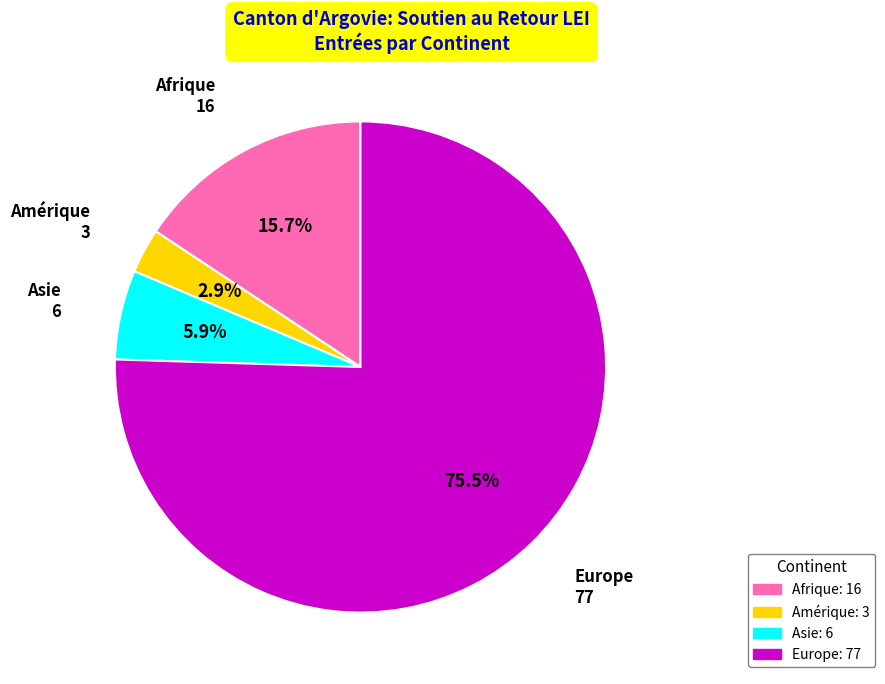

Count the number of slices in the pie.

4